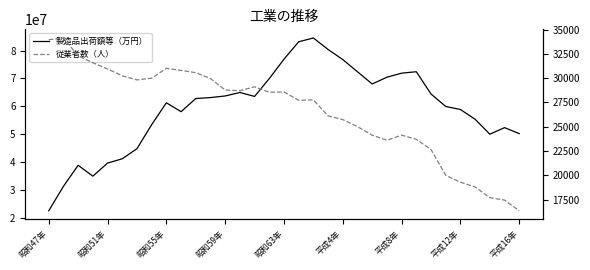

At 昭和63年, list the series in order from smallest to largest.

従業者数（人）, 製造品出荷額等（万円）